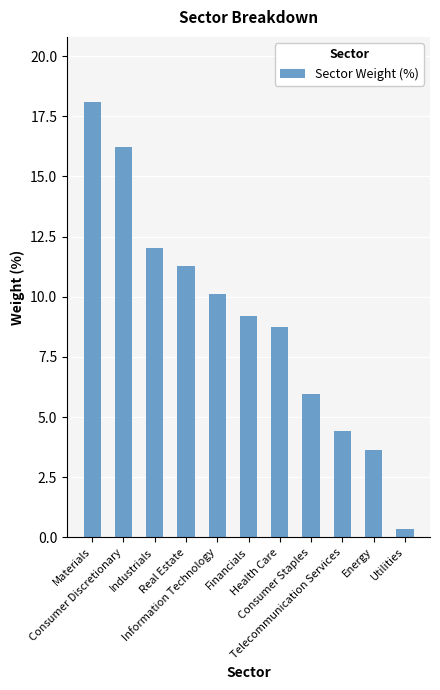

What value does the data have at Real Estate?

11.3